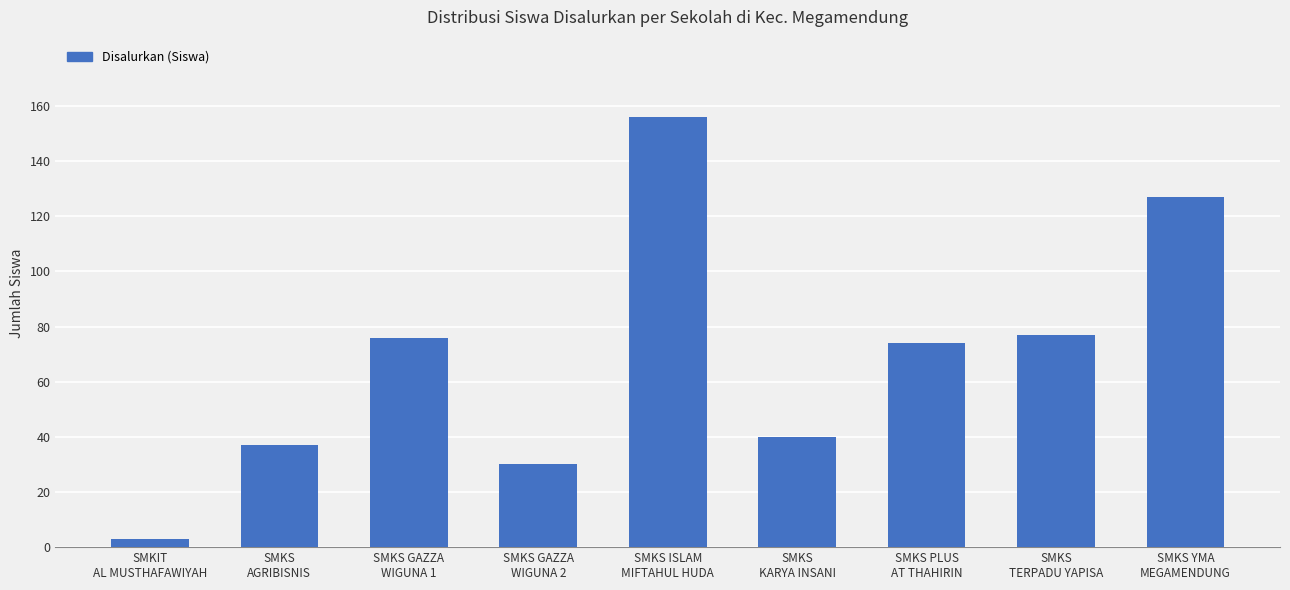

What is the label of the 8th bar from the left?

SMKS
TERPADU YAPISA